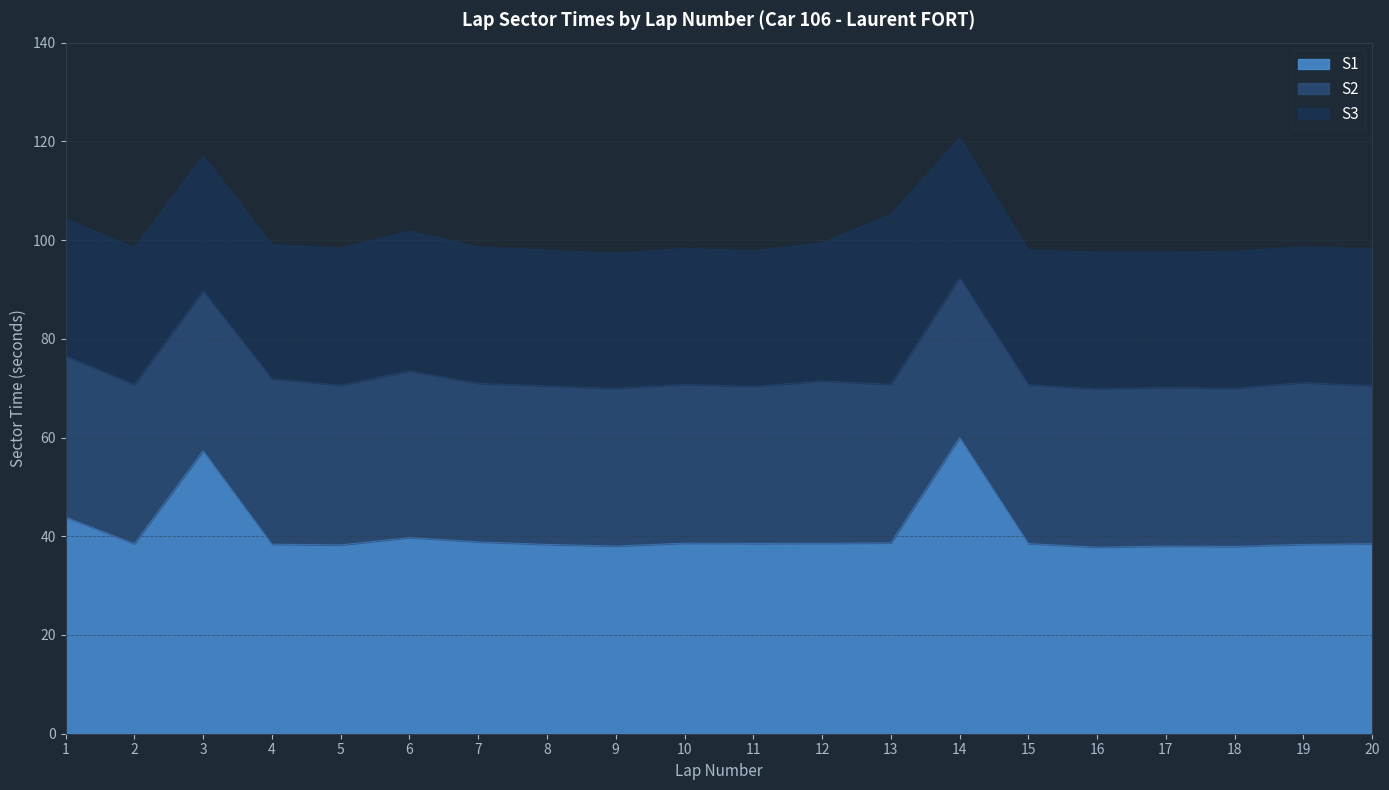

How many lines are shown in the chart?

3